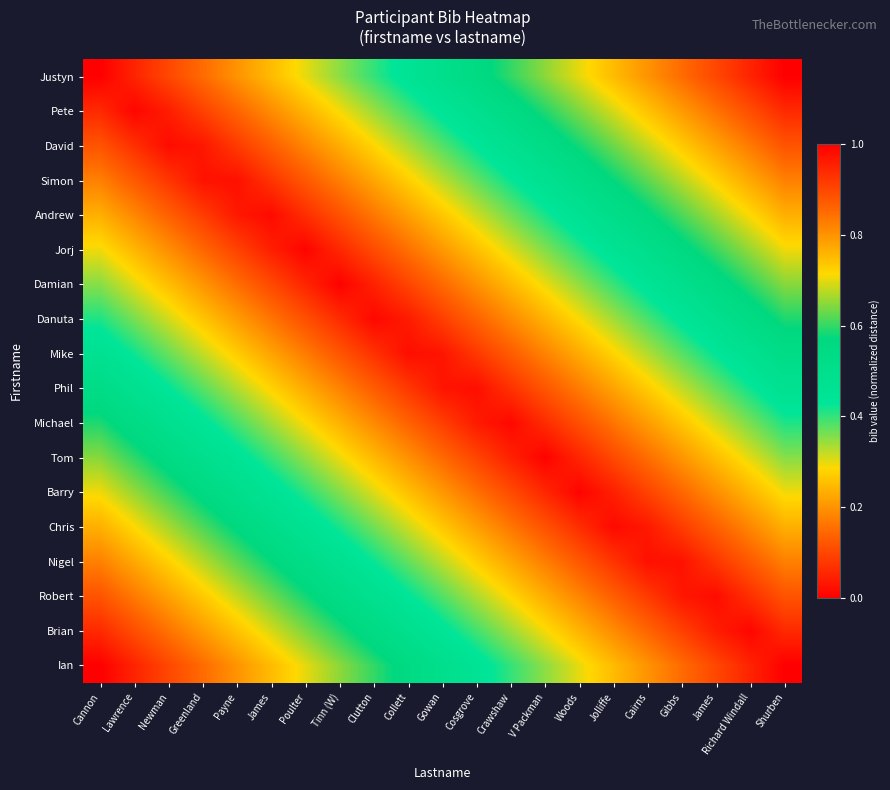

Which has a higher value, Lawrence or Gowan?

Gowan